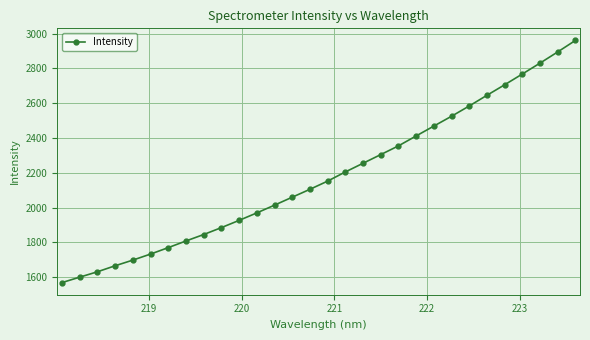

What is the maximum value shown in the chart?

2960.5